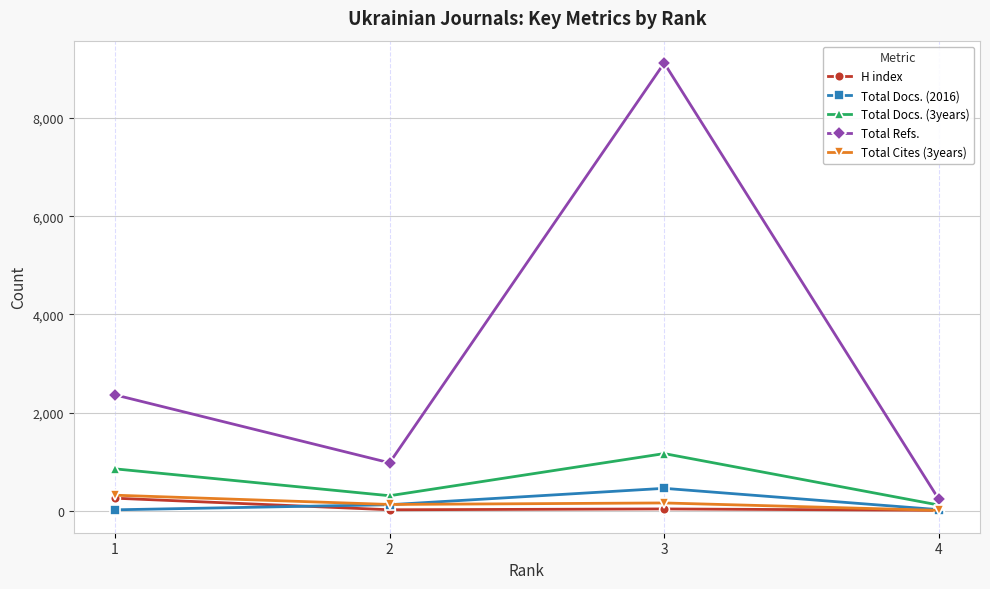

Is it true that Total Docs. (2016) equals 122 at 2?

True